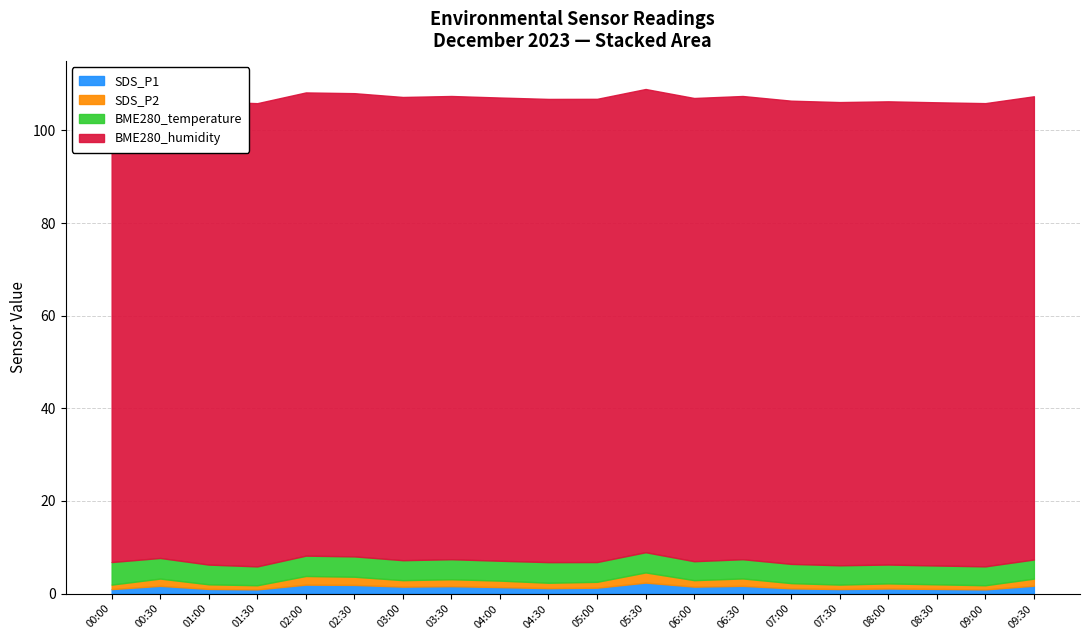

How many data points in SDS_P2 are above 1?

14